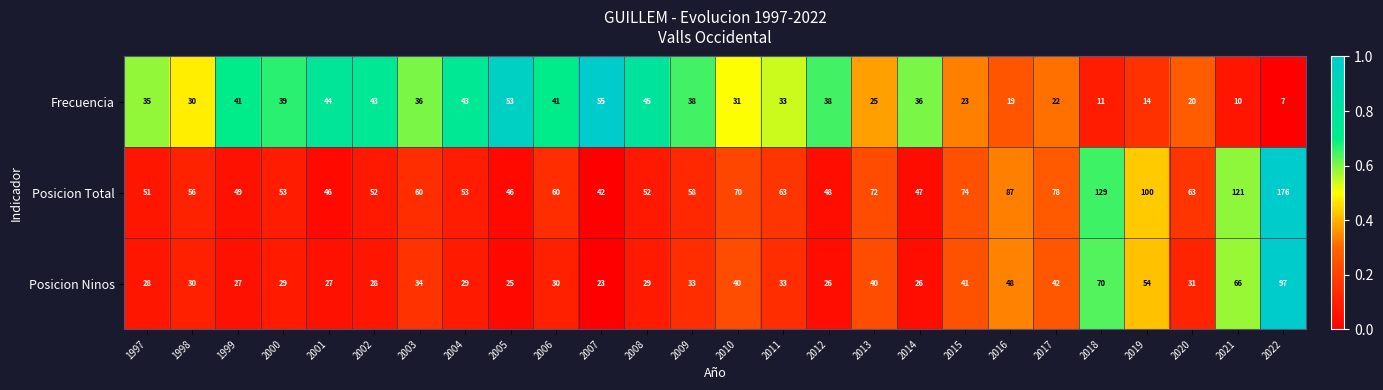

At which category is the sum across all series the highest?

2022